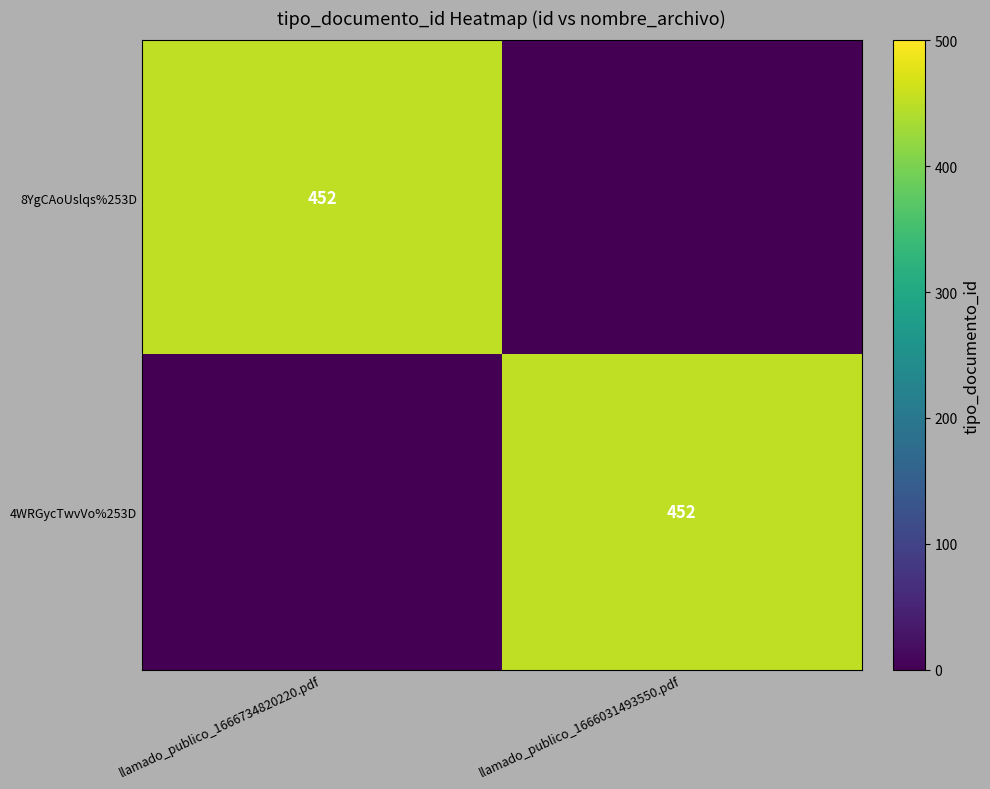

The 8YgCAoUslqs%253D series shows 452 at llamado_publico_1666734820220.pdf. True or false?

True